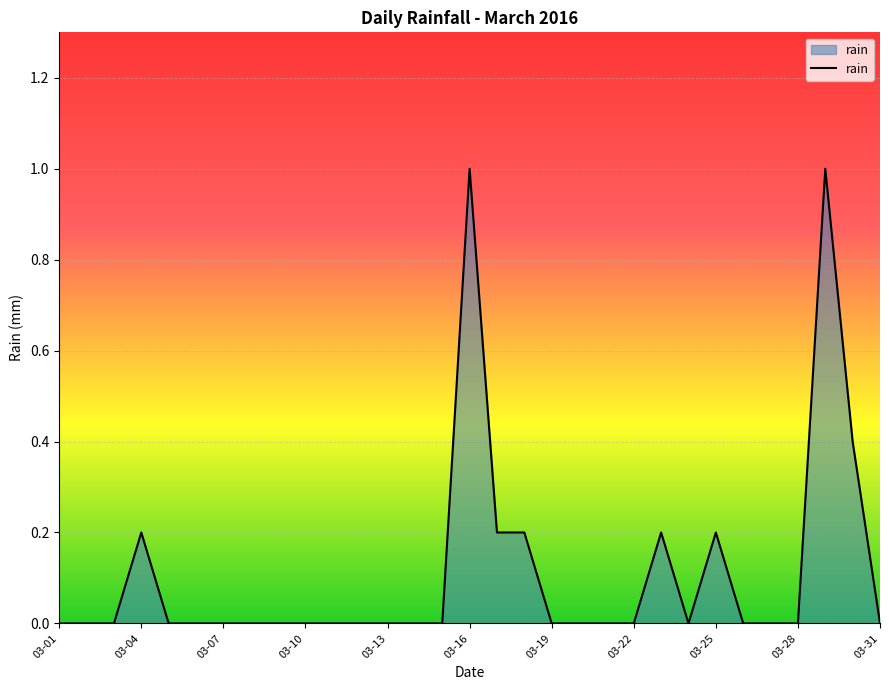

True or false: there are more than 1 points higher than both neighbors.

True